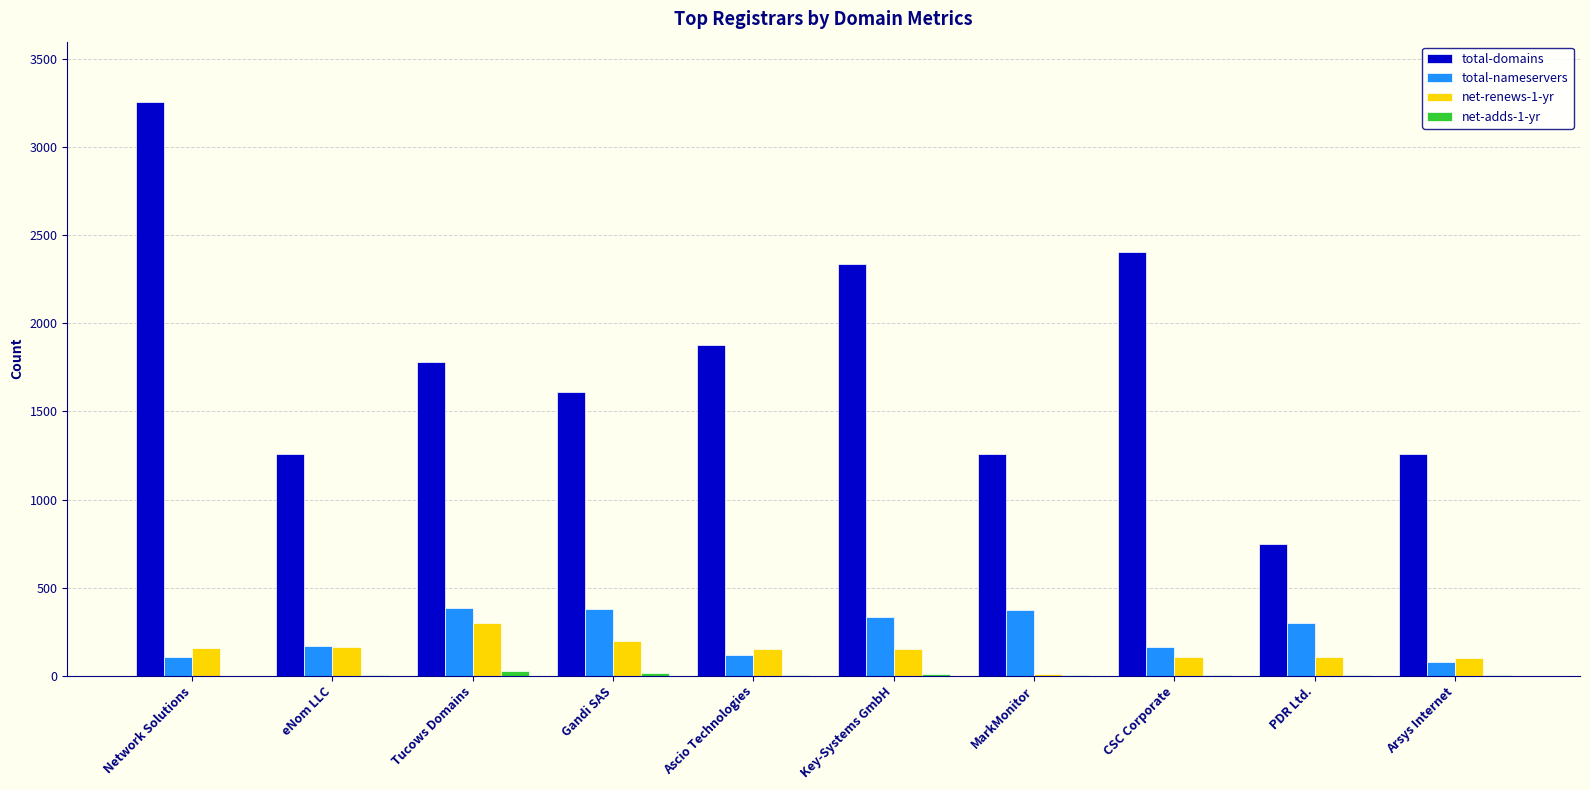

Does the chart contain stacked bars?

No